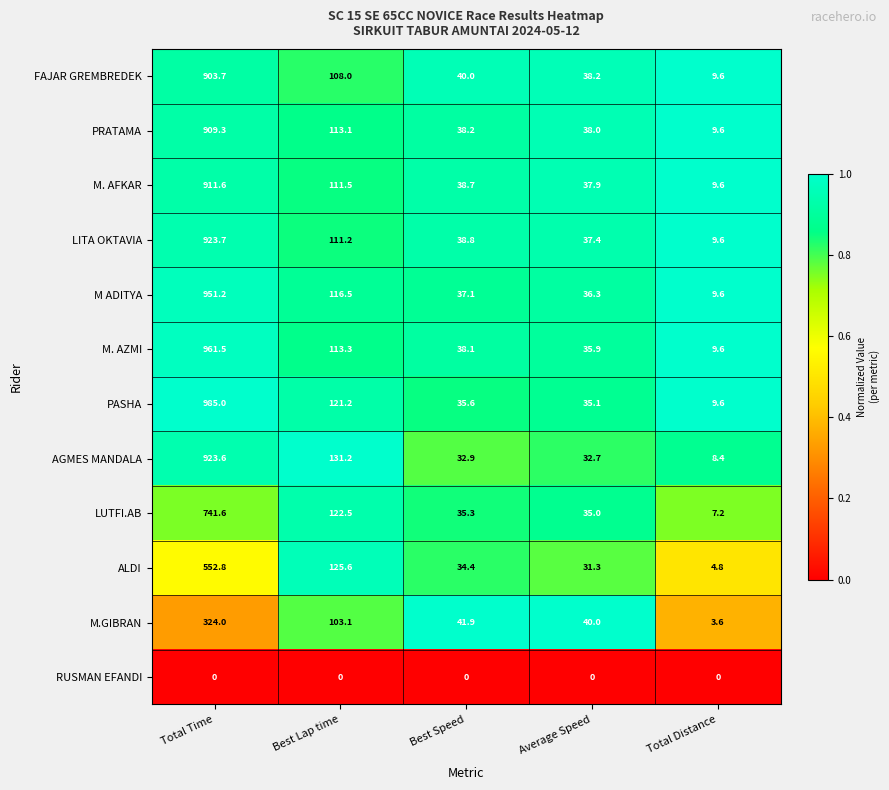

Which category has the highest value across all series?

Total Time